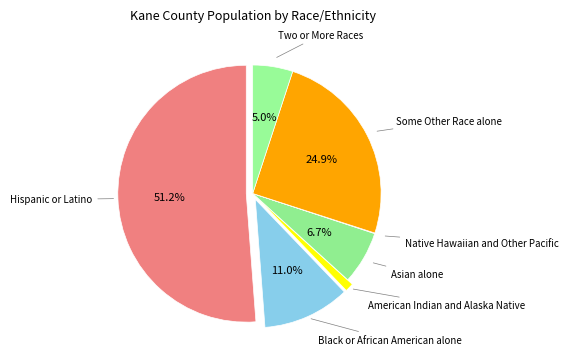

What is the total percentage of Two or More Races and Black or African American alone?

16.0%